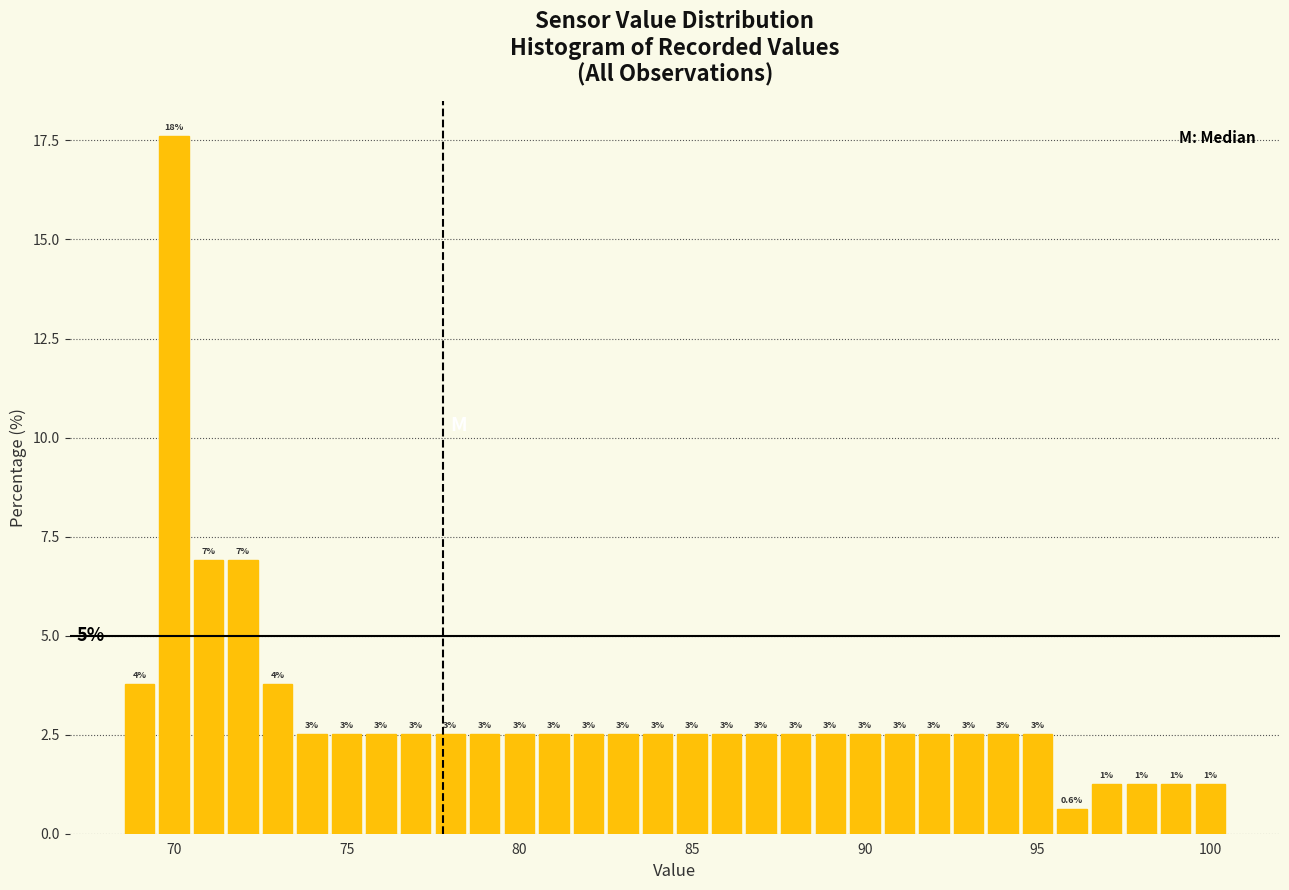

Read against the x-axis, roughly where is the centre of the tallest bar?

70.0